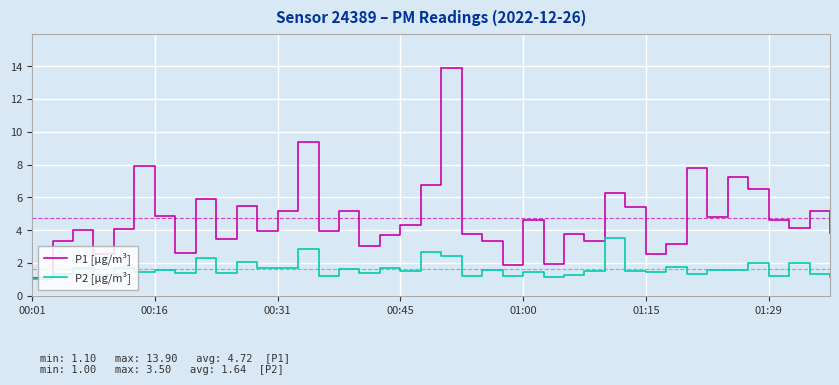

What is the smallest value displayed?

1.0